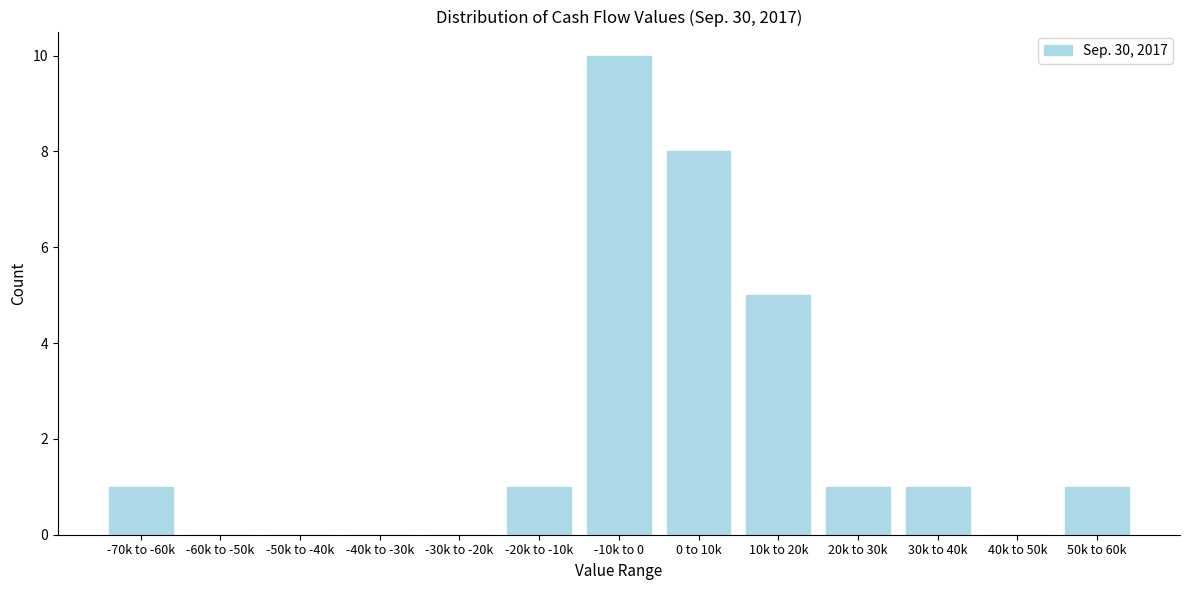

Reading left to right, list all the values displayed in this chart.

-70k to -60k=1	-60k to -50k=0	-50k to -40k=0	-40k to -30k=0	-30k to -20k=0	-20k to -10k=1	-10k to 0=10	0 to 10k=8	10k to 20k=5	20k to 30k=1	30k to 40k=1	40k to 50k=0	50k to 60k=1